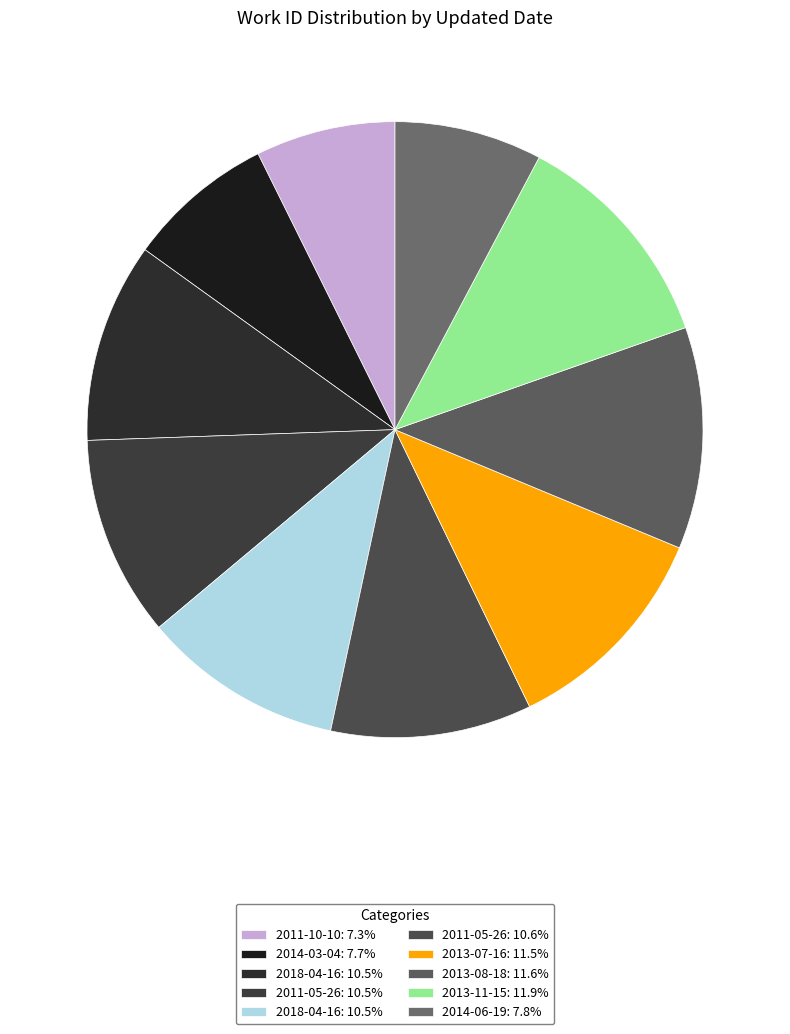

How many segments does this pie chart have?

10